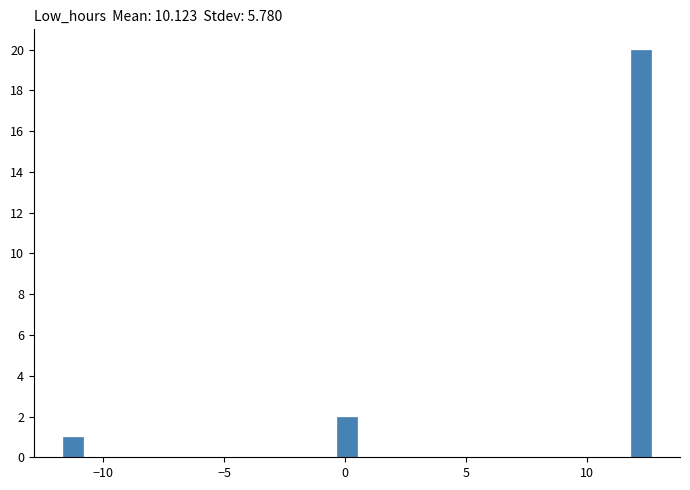

Read against the x-axis, roughly where is the centre of the tallest bar?

12.0